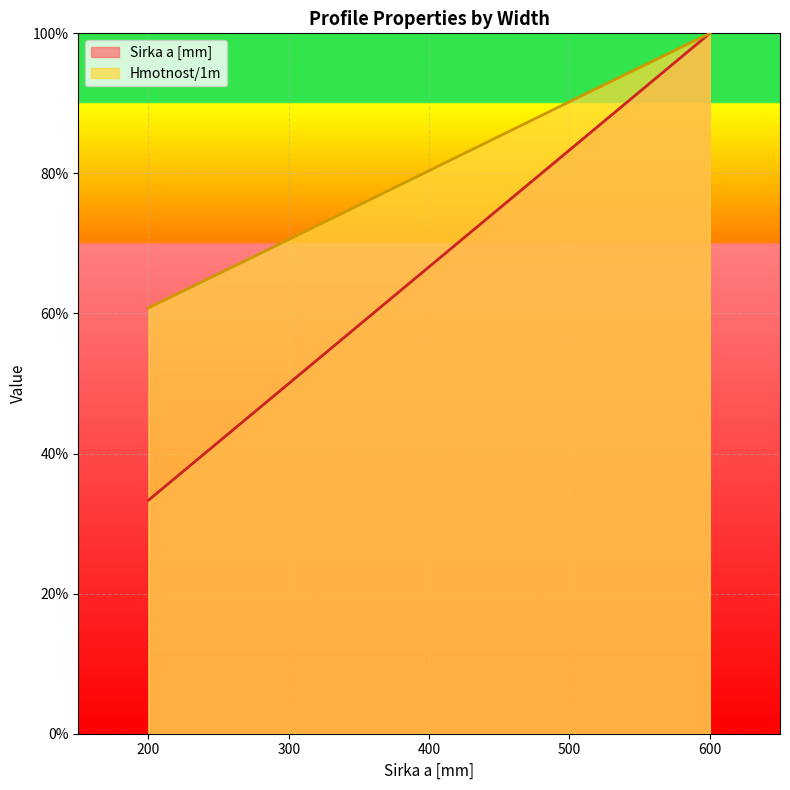

What is the difference between the maximum and minimum values in the Sirka a [mm] series?

66.7